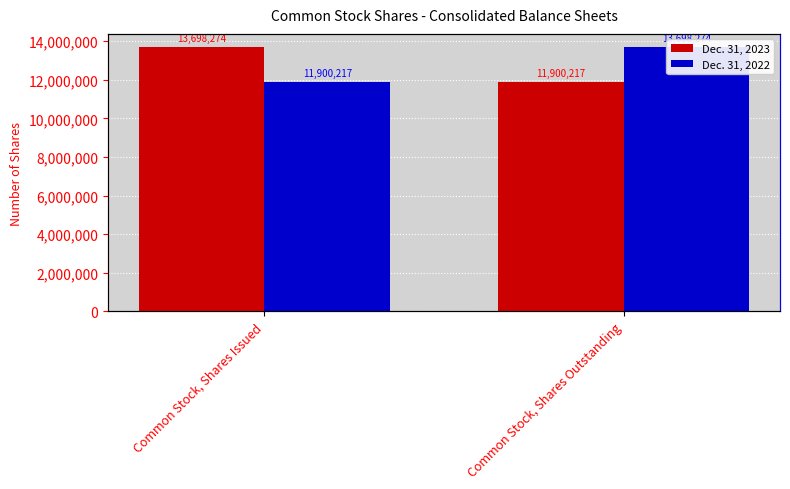

What is the sum of all Dec. 31, 2023 values?

25598491